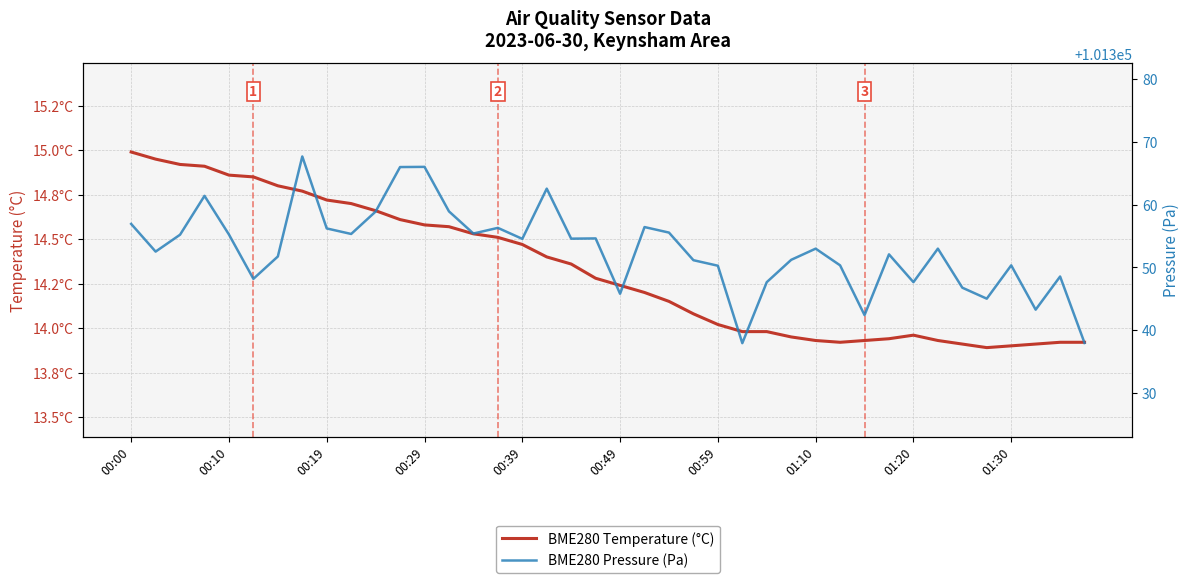

Is the value of BME280 Temperature (°C) at 38 greater than the value of BME280 Pressure (Pa) at 33?

No